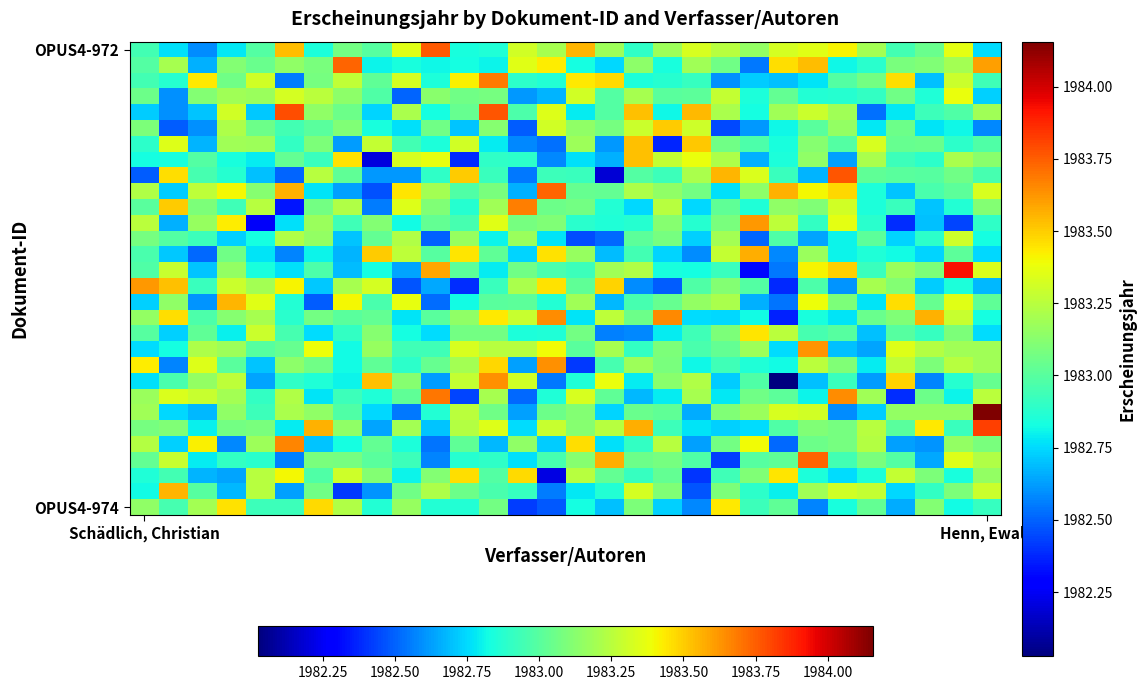

At how many categories does at least one series exceed 1982?

30